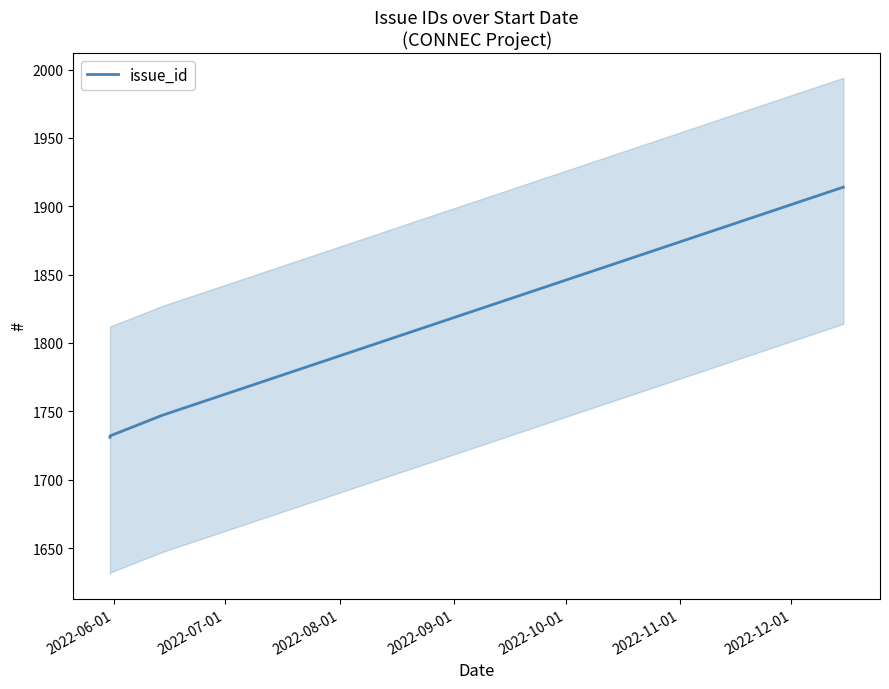

What is the difference between the second highest and minimum values?

16